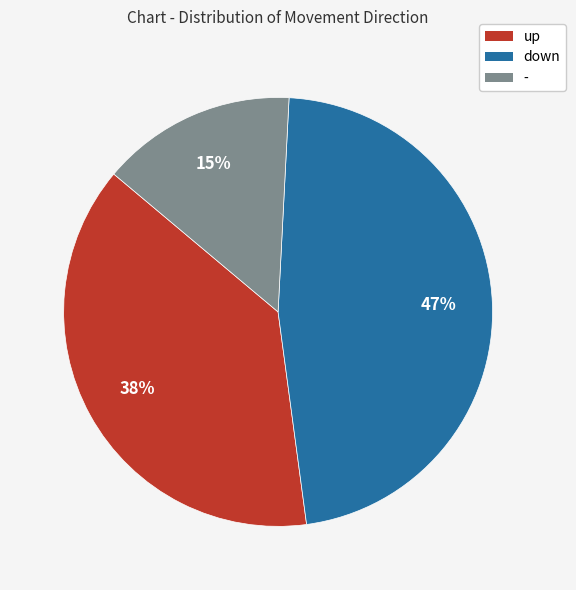

To the nearest percent, what is the combined percentage of - and up?

53%